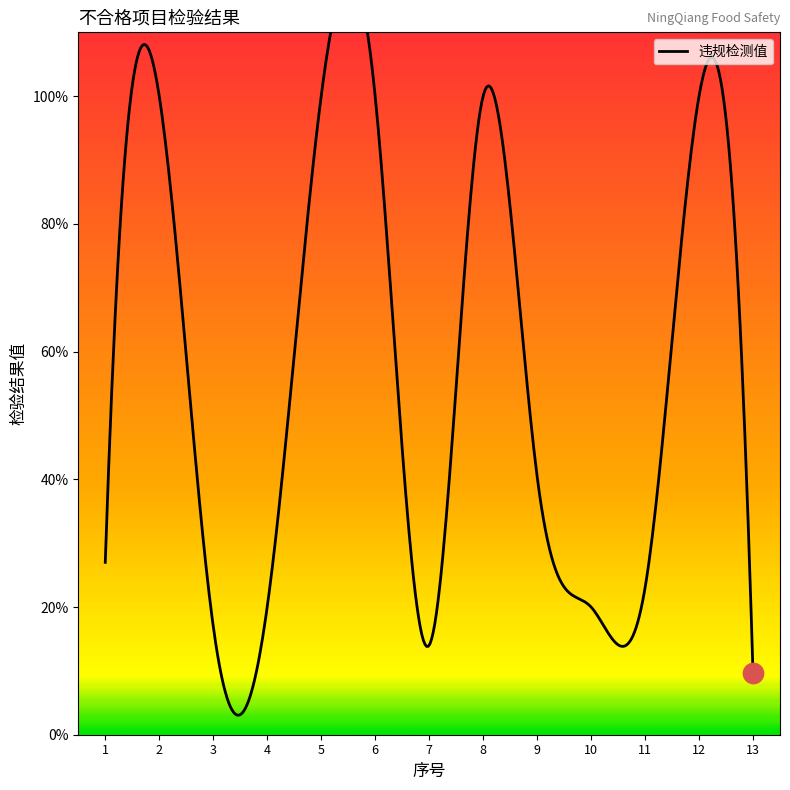

Which has a higher value, 4 or 12?

12